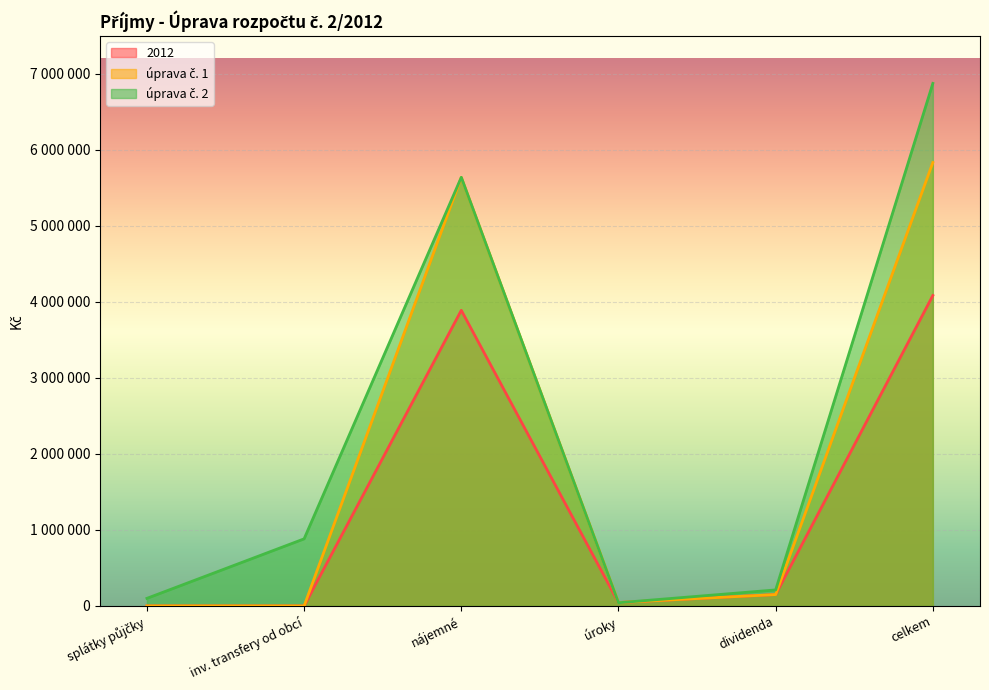

What is the difference between the second highest and second lowest values in the 2012 series?

3890000